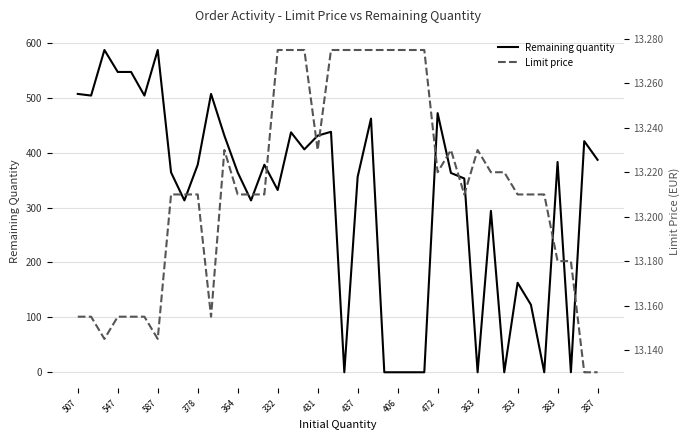

How many intersections are there between Limit price and Remaining quantity?

12